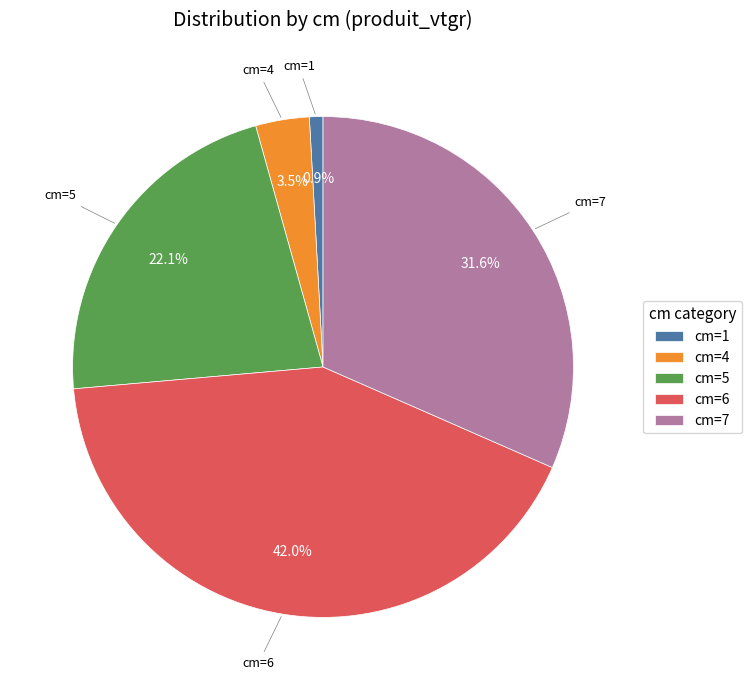

Rank the categories by value from lowest to highest.

cm=1, cm=4, cm=5, cm=7, cm=6